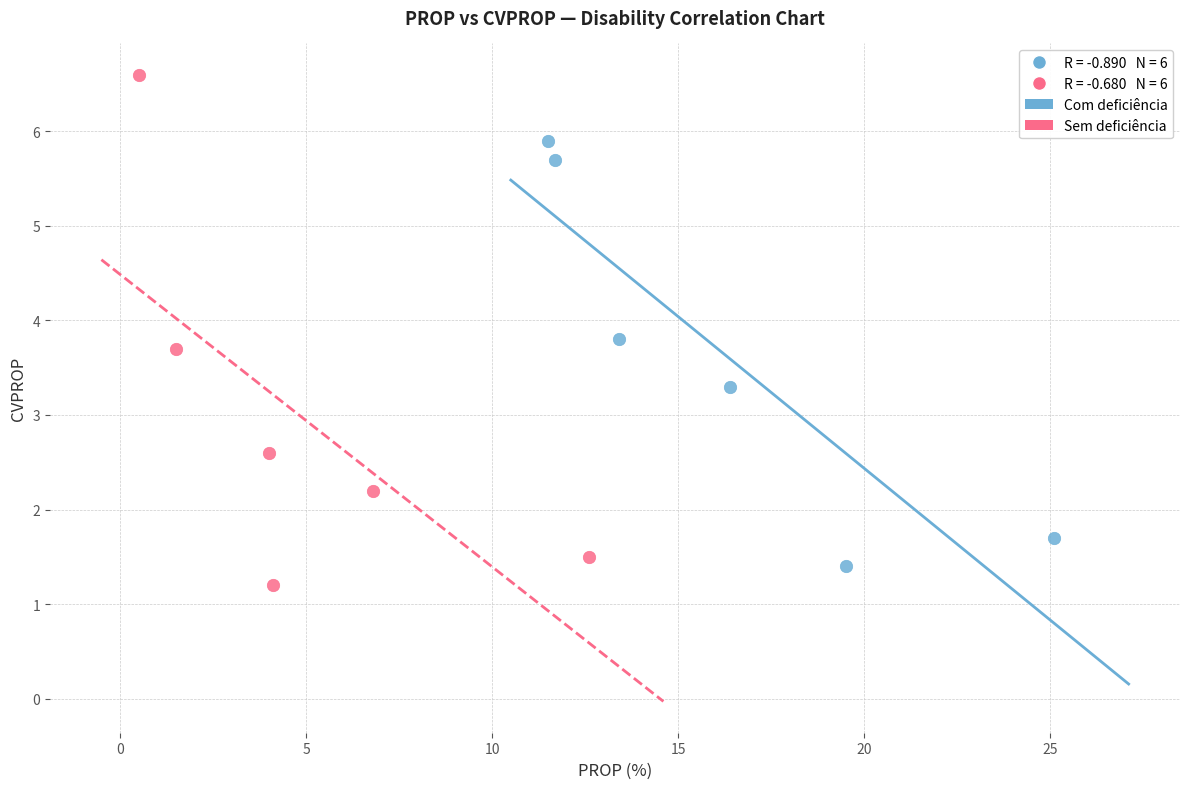

Which series has the largest Y range (max minus min)?

Sem deficiência